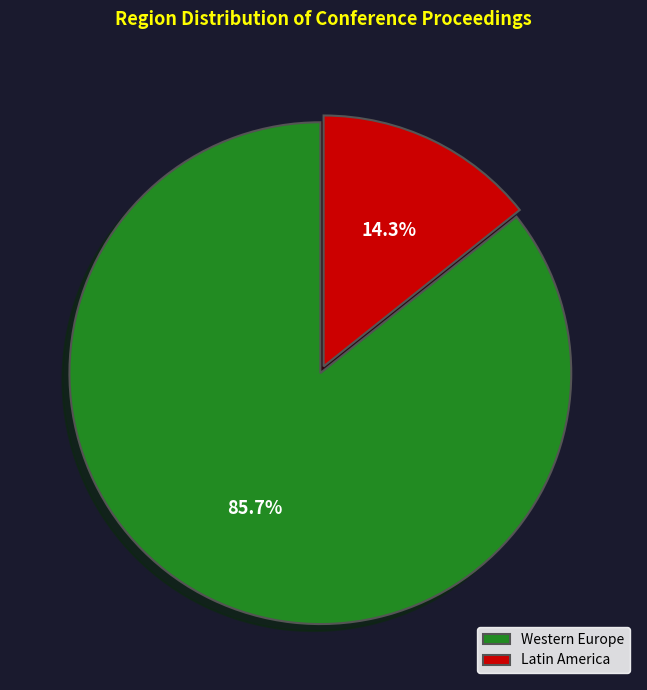

To the nearest percent, what is the difference between the largest and smallest slice percentages?

71%